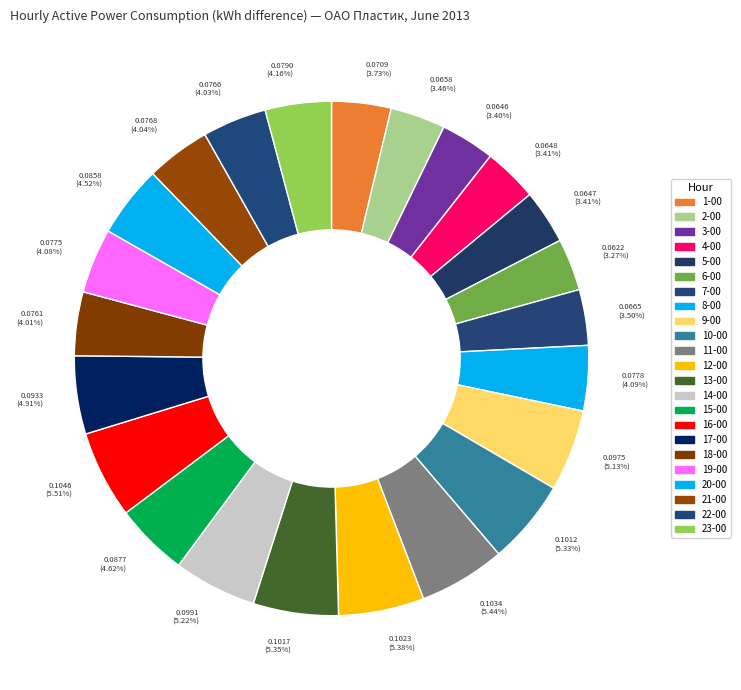

How many slices are in this pie chart?

23